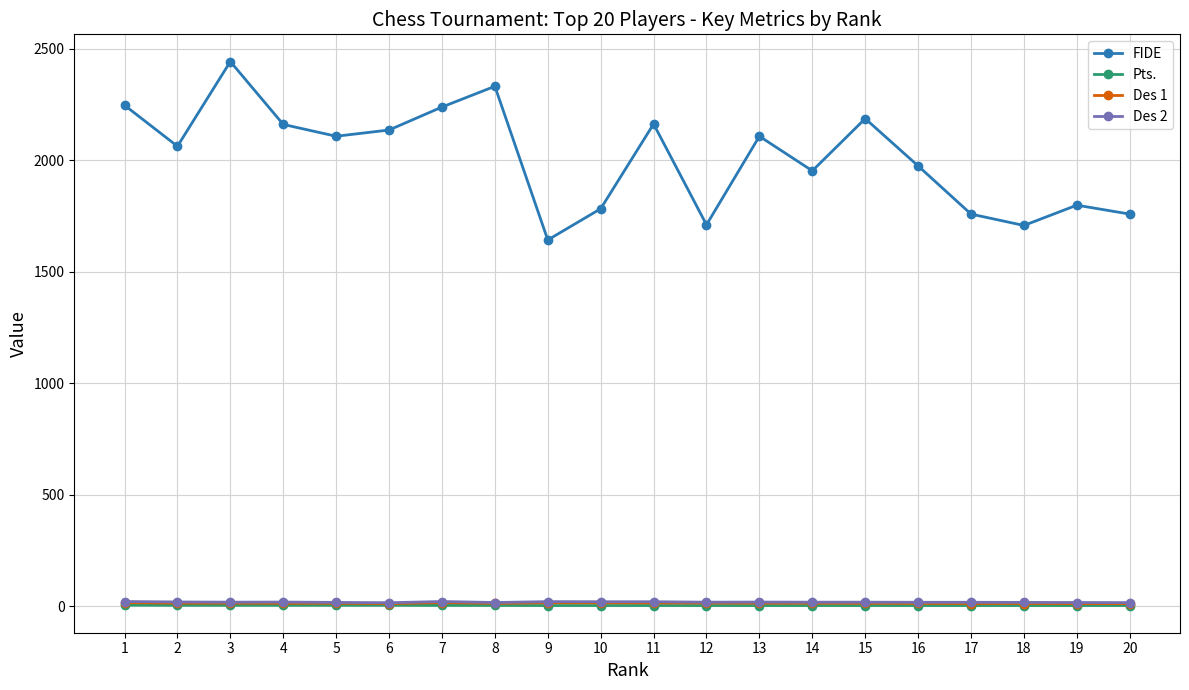

How many categories are shown in the chart?

20